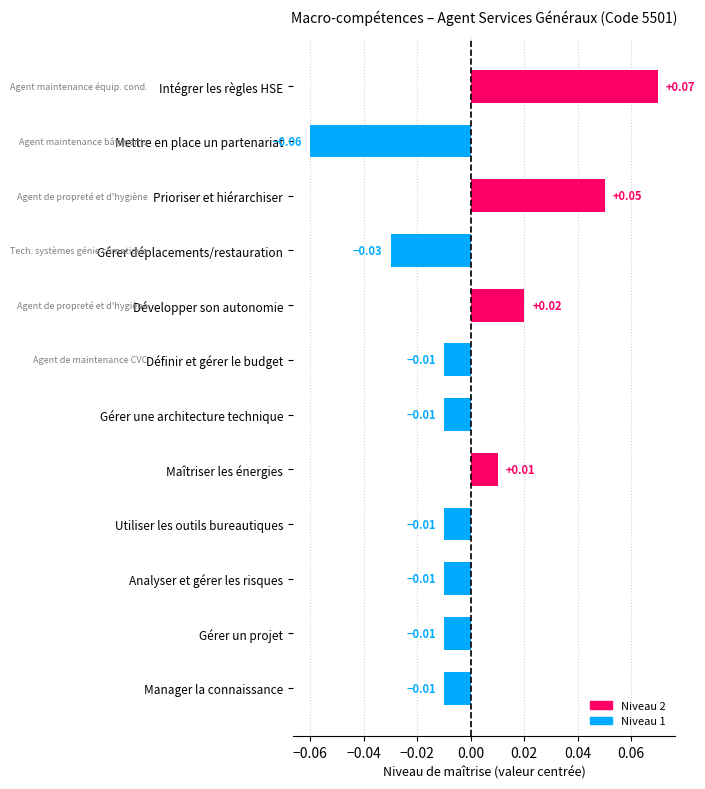

What is the label of the 2nd bar from the bottom?

Gérer un projet